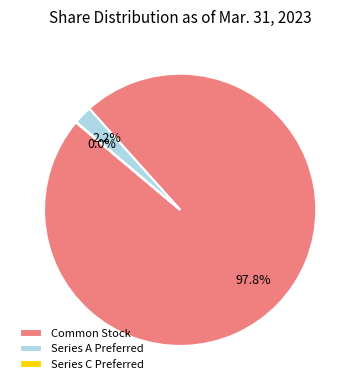

Which has a higher value, Common Stock or Series A Preferred?

Common Stock